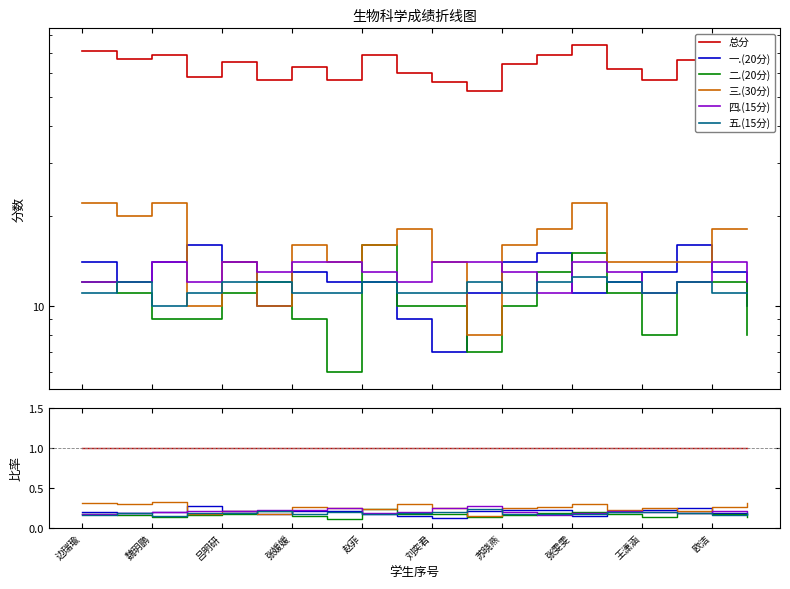

True or false: 四.(15分) and 总分 intersect in this chart.

False